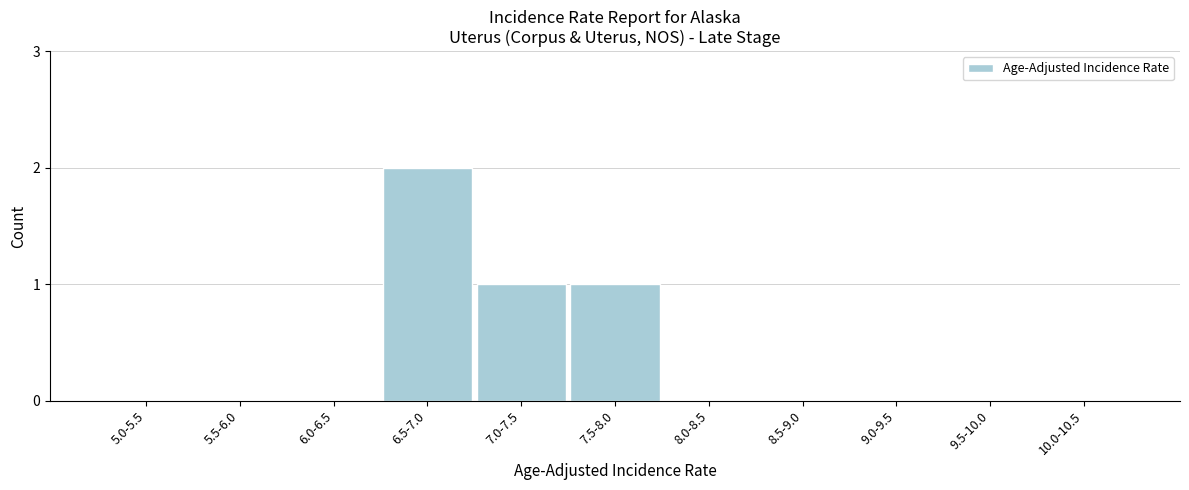

Reading right to left, list all the values displayed in this chart.

10.0-10.5=0	9.5-10.0=0	9.0-9.5=0	8.5-9.0=0	8.0-8.5=0	7.5-8.0=1	7.0-7.5=1	6.5-7.0=2	6.0-6.5=0	5.5-6.0=0	5.0-5.5=0